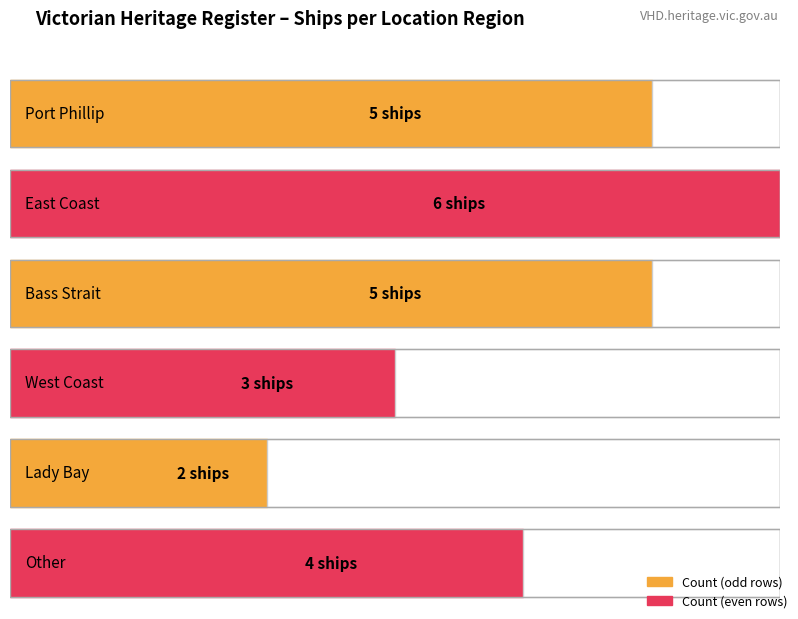

Where does the data first go above 5?

East Coast